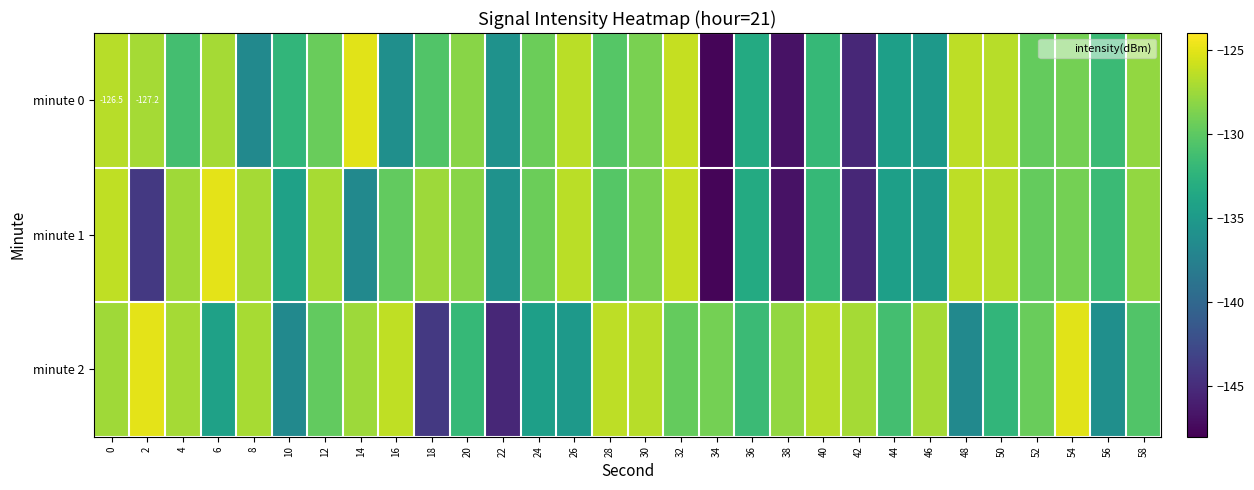

The value of minute 2 at 0 is -127.4. True or false?

True